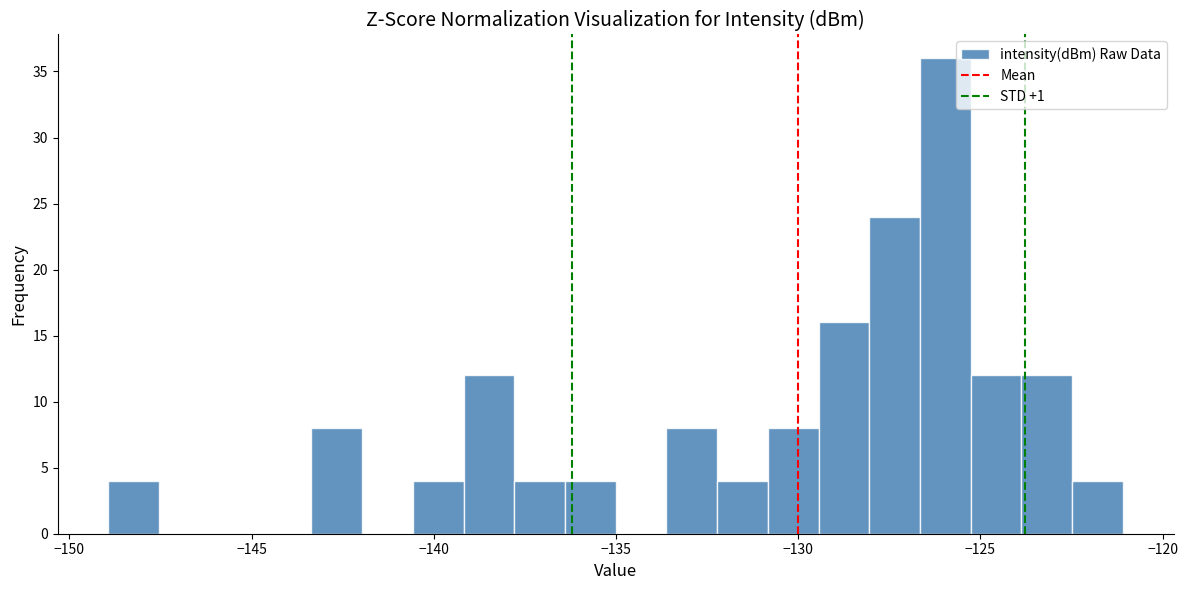

Read against the x-axis, roughly where is the centre of the tallest bar?

-126.0